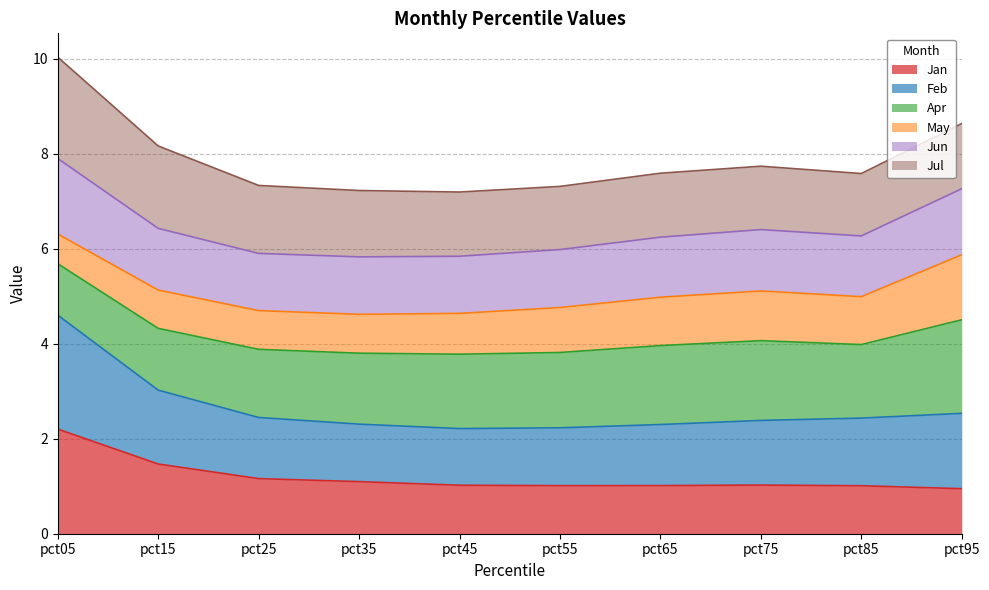

How many data points does each series have?

10